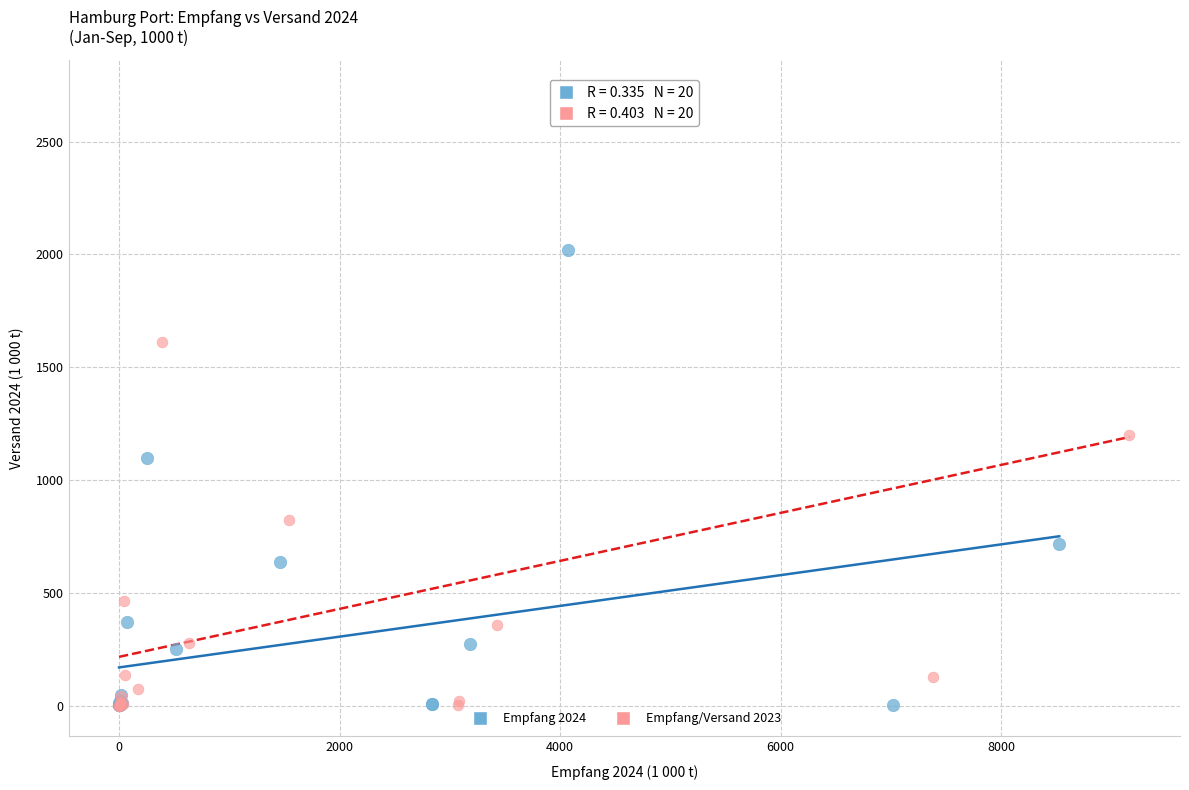

Which series has the largest Y range (max minus min)?

Empfang/Versand 2023